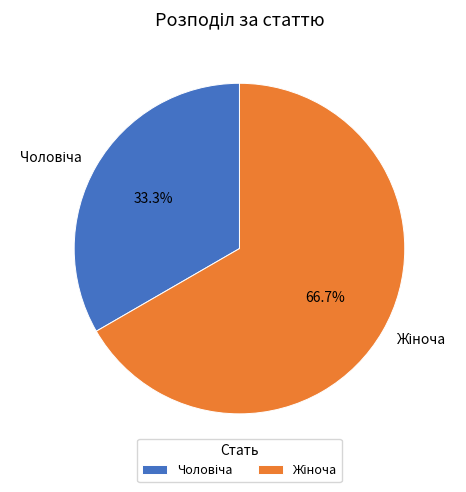

To the nearest percent, what is the combined percentage of Чоловіча and Жіноча?

100%